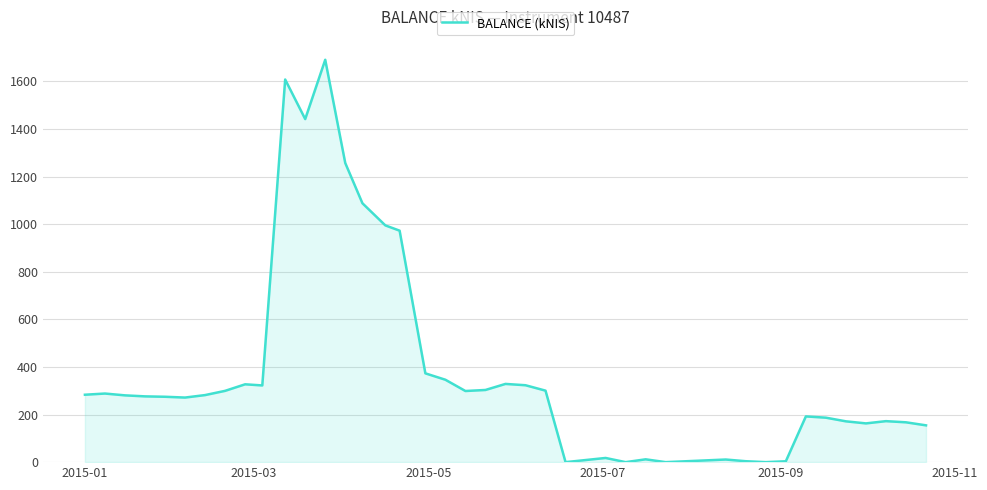

True or false: the data has more than 2 interior local peaks.

True